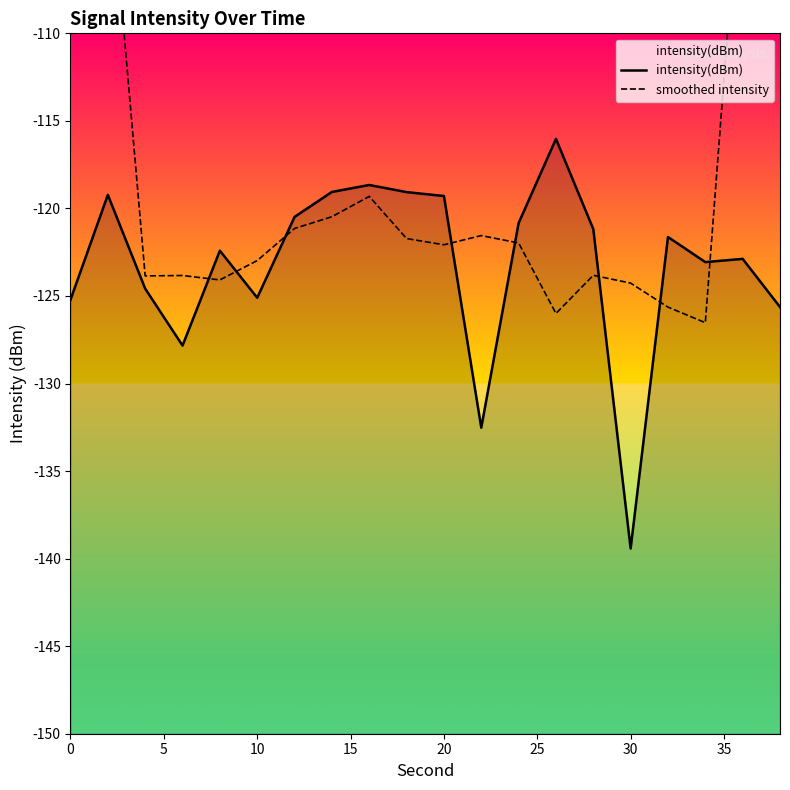

What is the sum of all intensity(dBm) values?

-2464.1